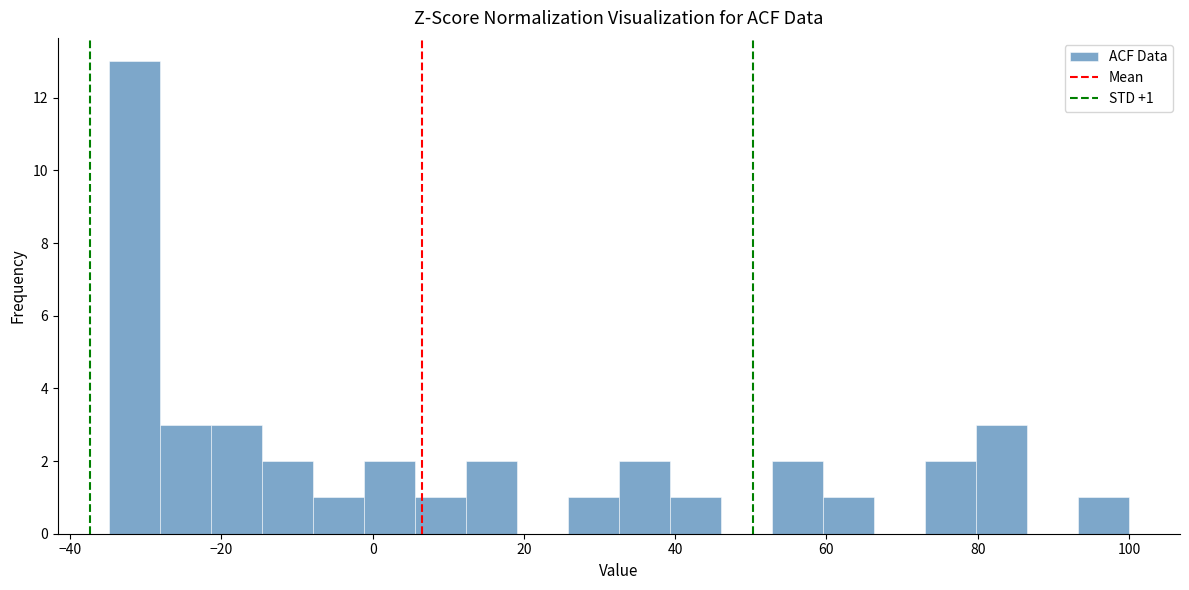

Around what value on the x-axis is the tallest bar? Give the approximate position of its centre, as read against the axis.

-32